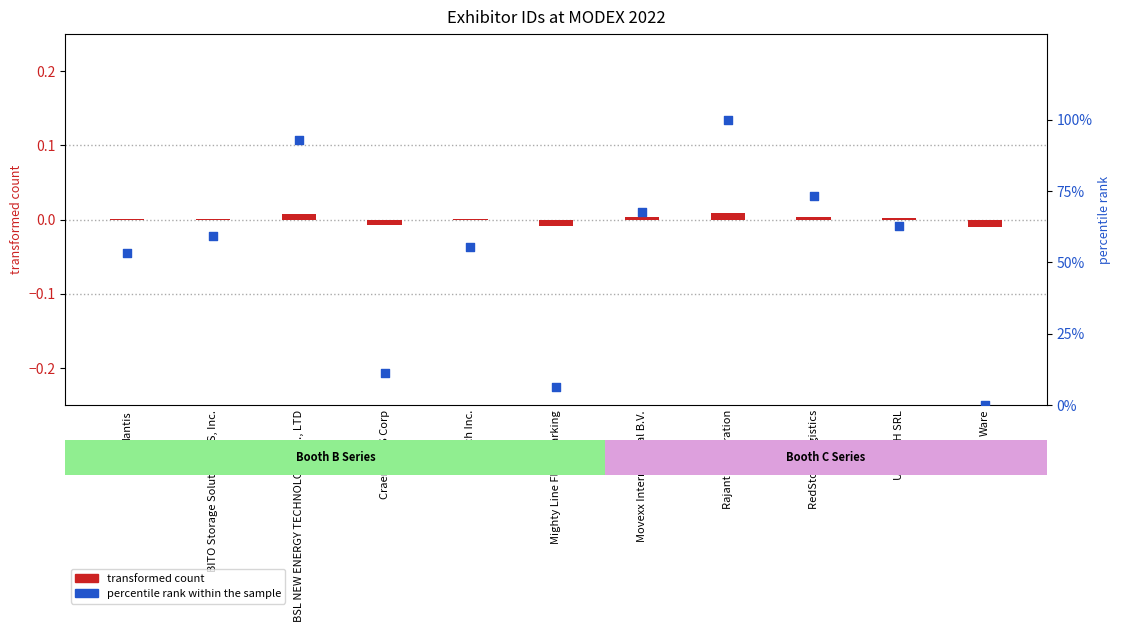

Is the value of percentile rank within the sample at BITO Storage Solutions US, Inc. greater than the value of transformed count at Ware?

Yes